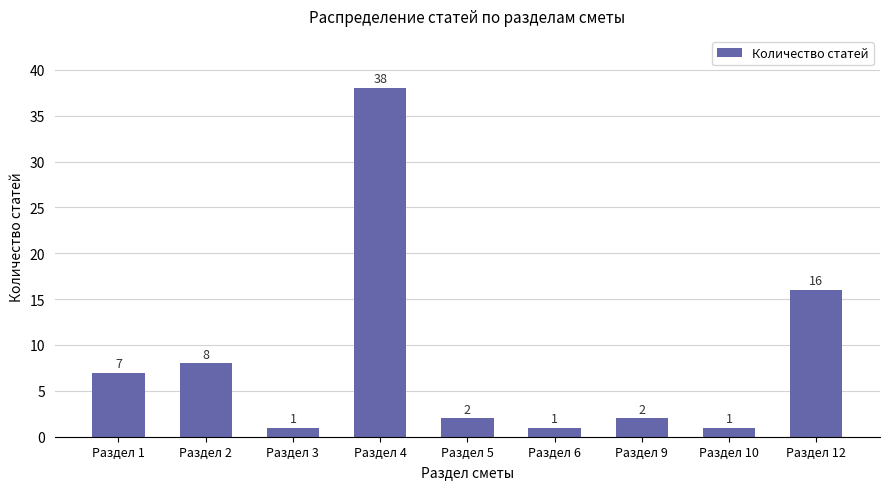

What is the difference between the values at Раздел 6 and Раздел 9?

1